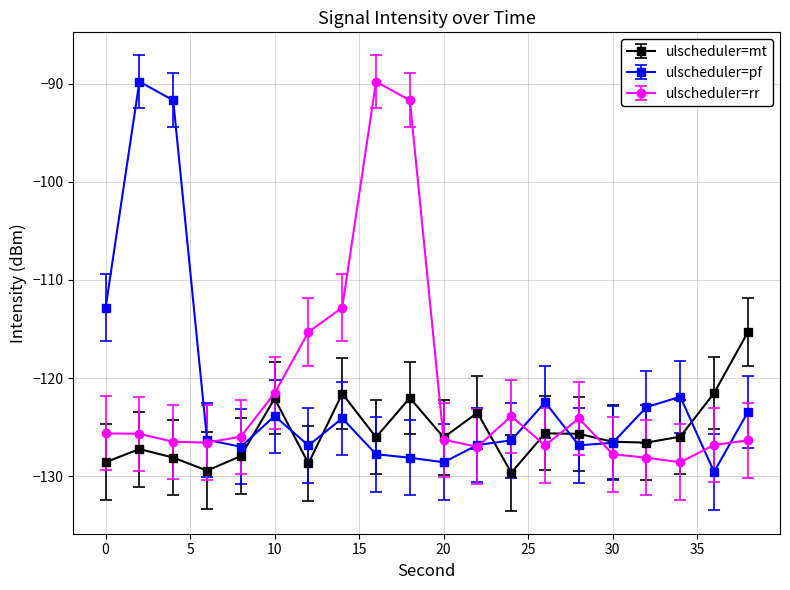

True or false: ulscheduler=rr has more than 0 points higher than both neighbors.

True